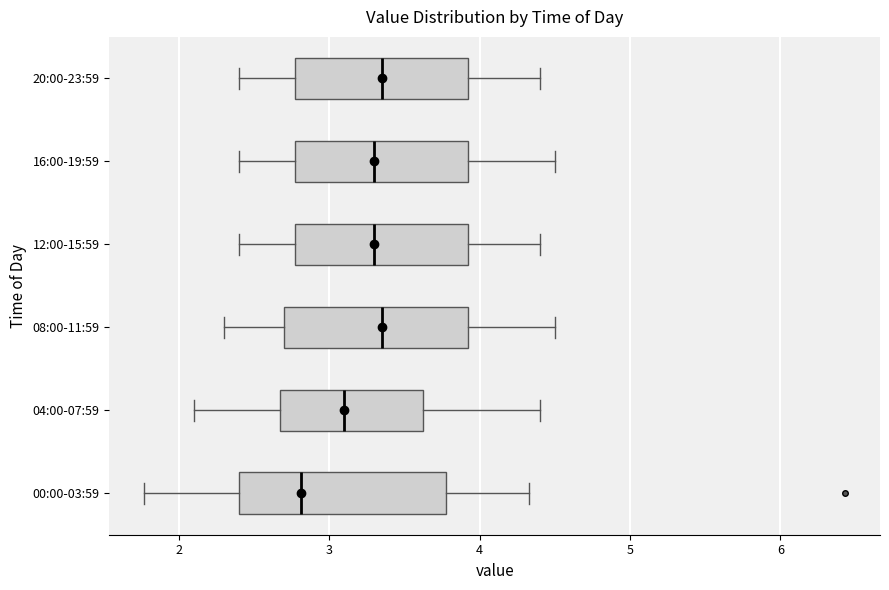

Where is the right edge of the box for 12:00-15:59 on the x-axis? The values are not printed on the chart, so give them approximately, as read against the axis.

3.9